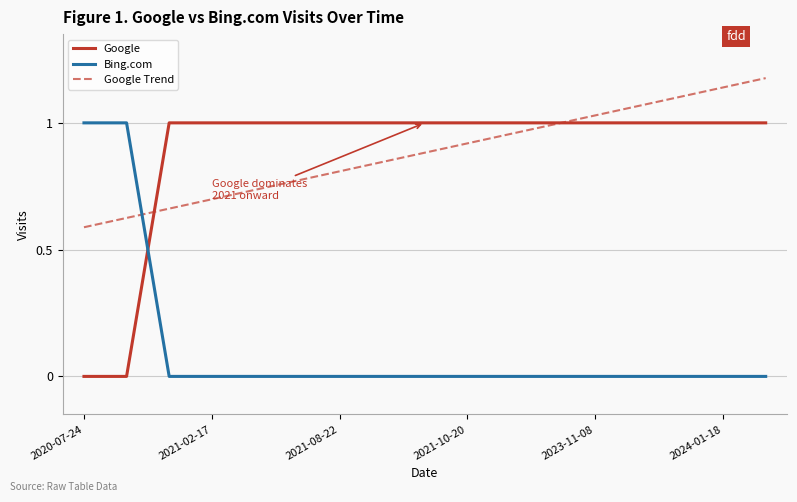

True or false: Google and Bing.com cross at least once.

True